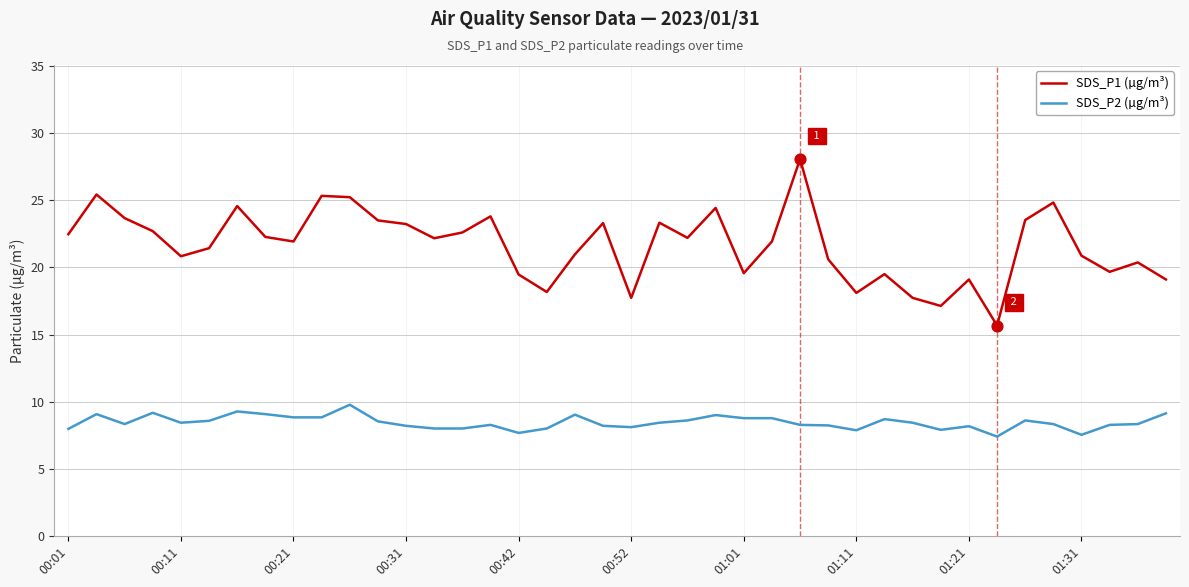

Which series has the largest range (max minus min)?

SDS_P1 (µg/m³)